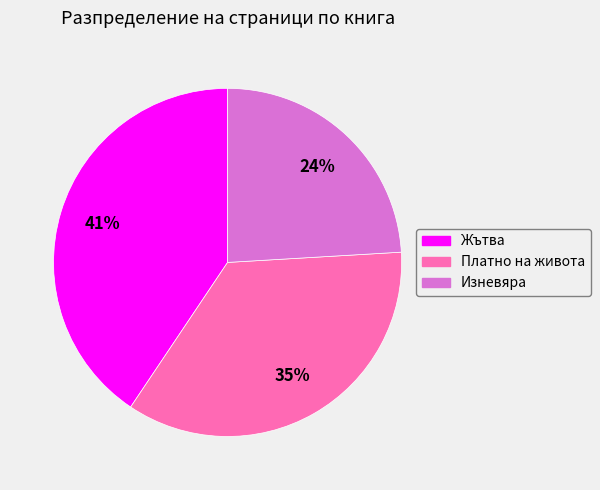

How many slices are in this pie chart?

3